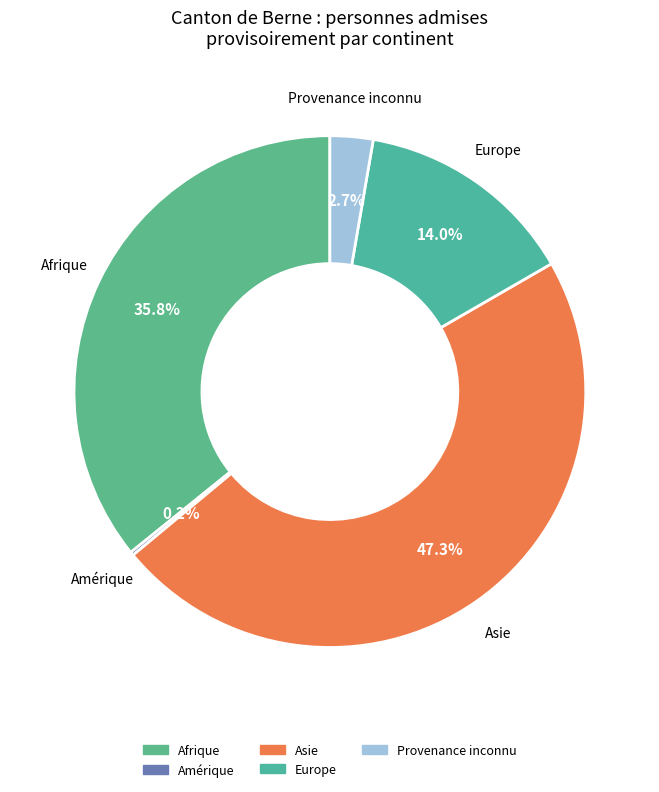

What is the largest slice in the pie chart?

Asie